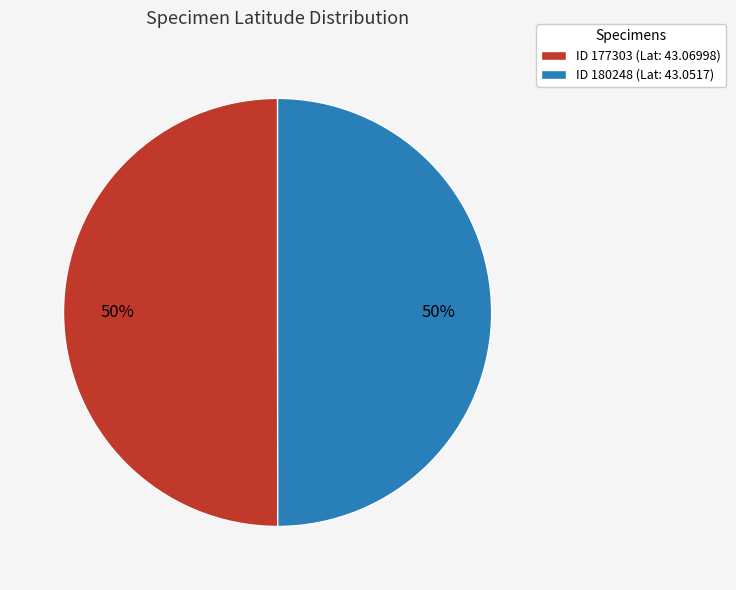

Count the number of slices in the pie.

2